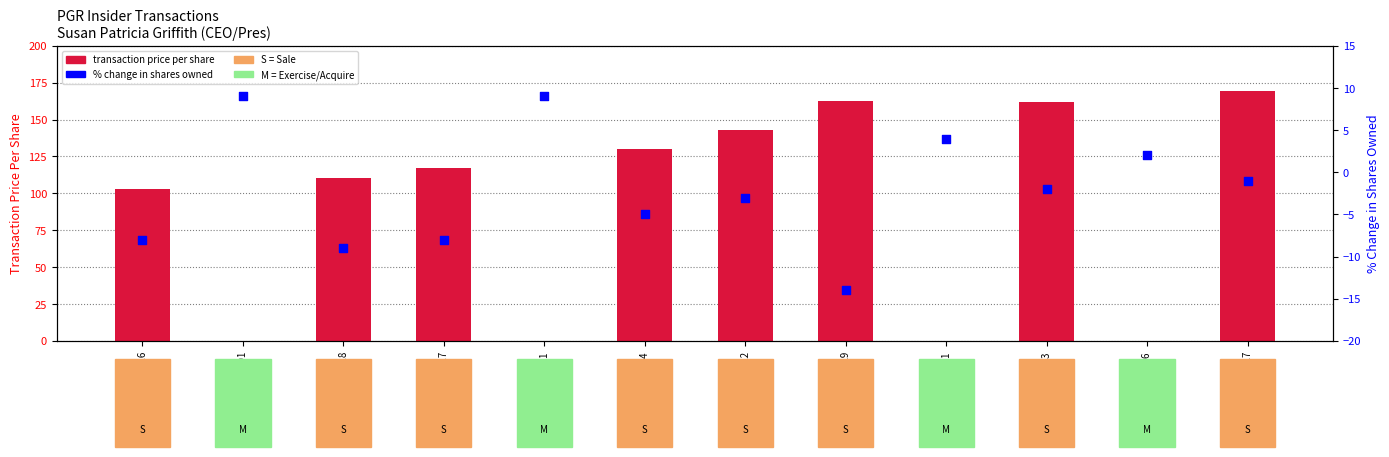

Is the value of transactionPricePerShare at 2022-10-17 greater than the value of pctchgSharesOwned at 2022-01-01?

Yes